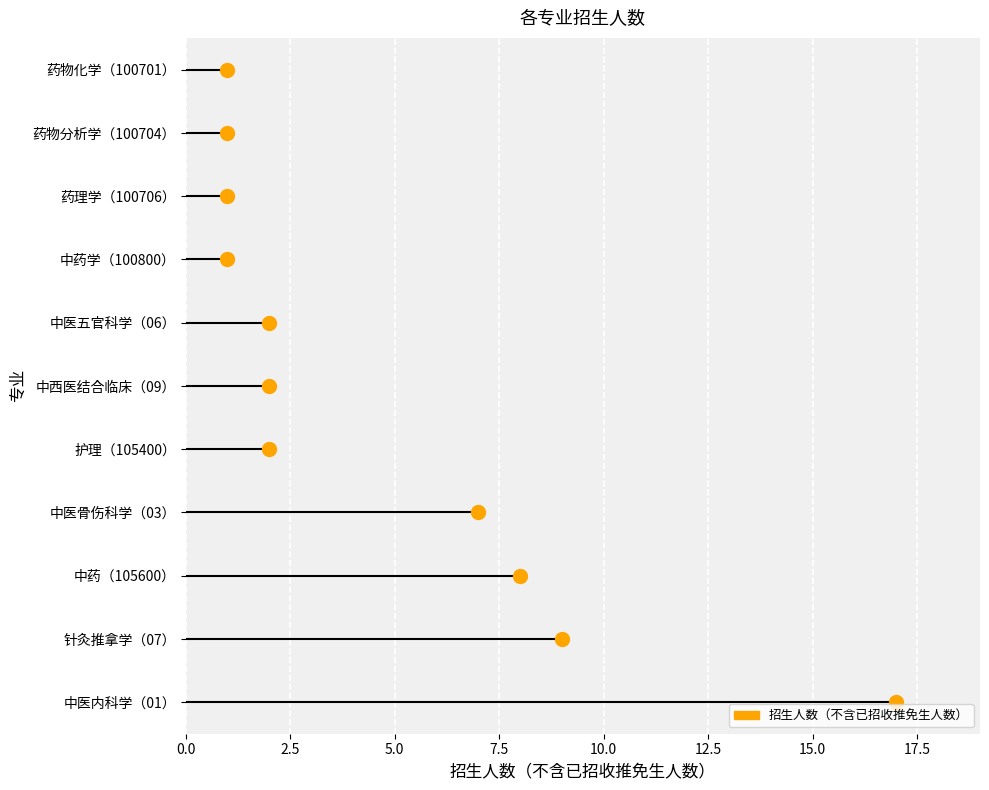

What is the label of the 9th point from the left?

药理学（100706）